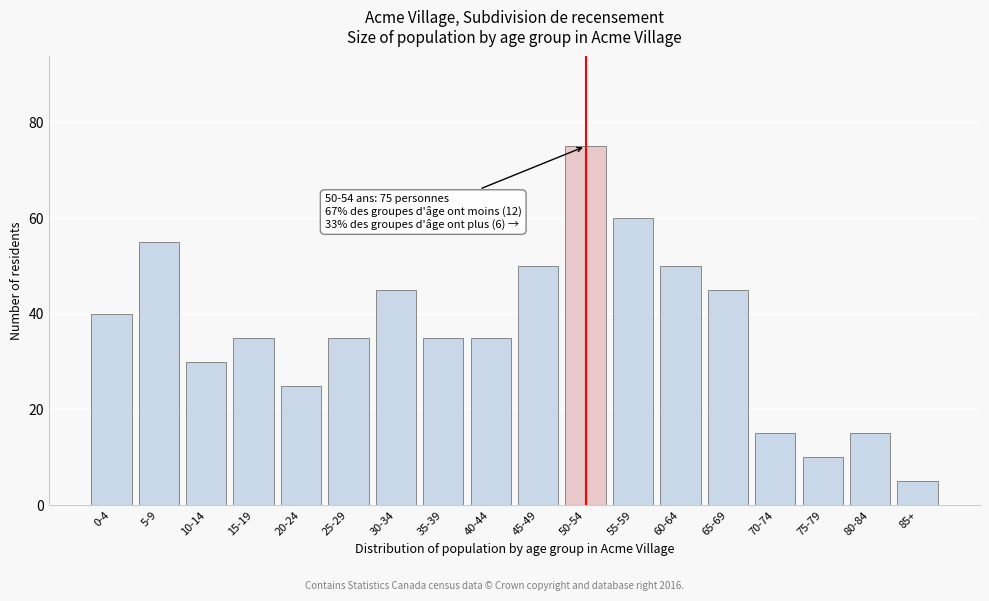

Reading left to right, transcribe all the data shown in this chart.

40	55	30	35	25	35	45	35	35	50	75	60	50	45	15	10	15	5